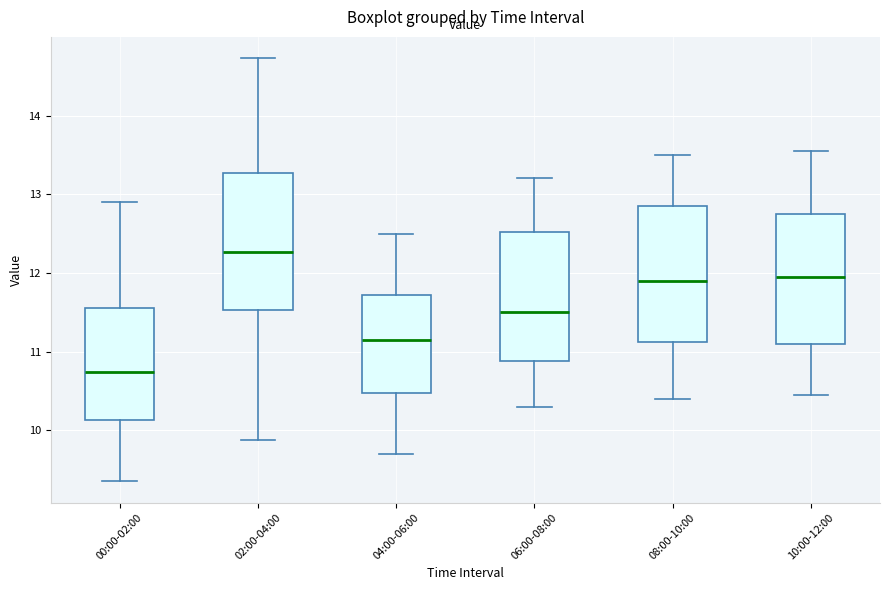

Which box's median line is the highest?

02:00-04:00